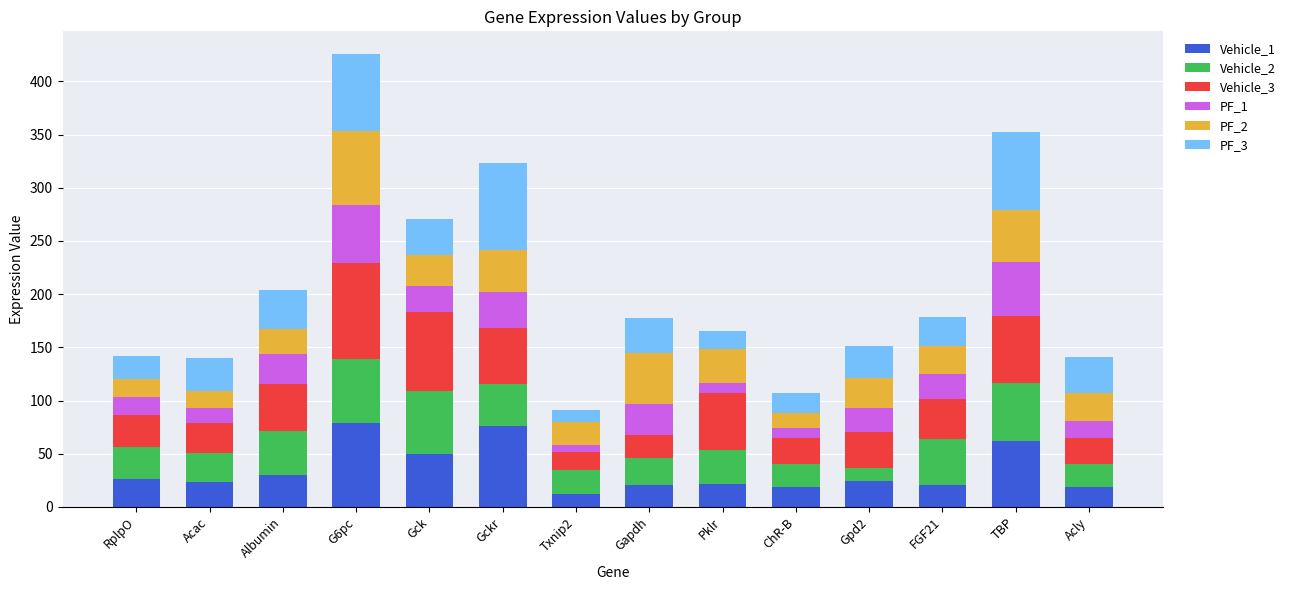

At which category is the sum across all series the highest?

G6pc